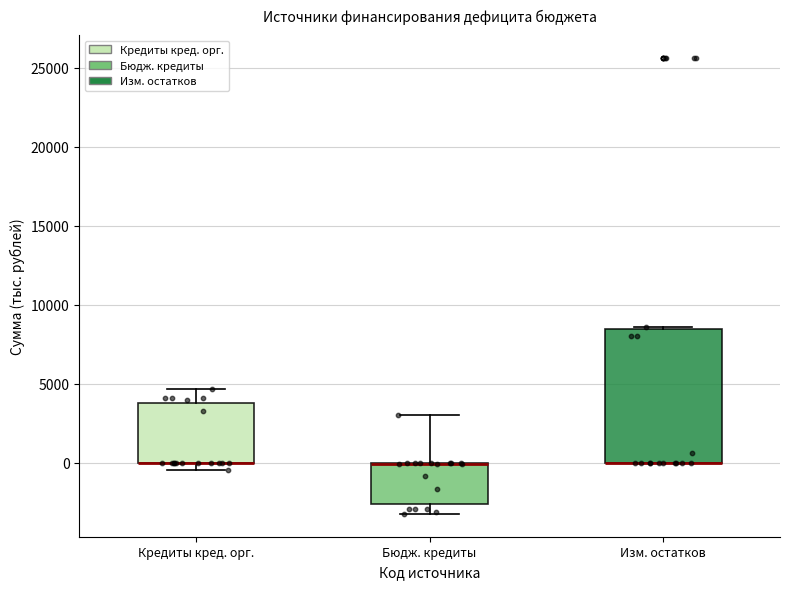

Reading left to right, transcribe this box plot: for each box, give where its median line is, the range the box spans, and where its two whiskers end, as read against the y-axis. The values are not printed on the chart, so give them approximately, as read against the axis.

Кредиты кред. орг.: median 0 (drawn on the box's lower edge), box 0 to 4000, whiskers -500 to 4500
Бюдж. кредиты: median 0 (drawn on the box's upper edge), box -2500 to 0, whiskers -3000 to 3000
Изм. остатков: median 0 (drawn on the box's lower edge), box 0 to 8500, whiskers 0 to 8500 (just above the box's upper edge)